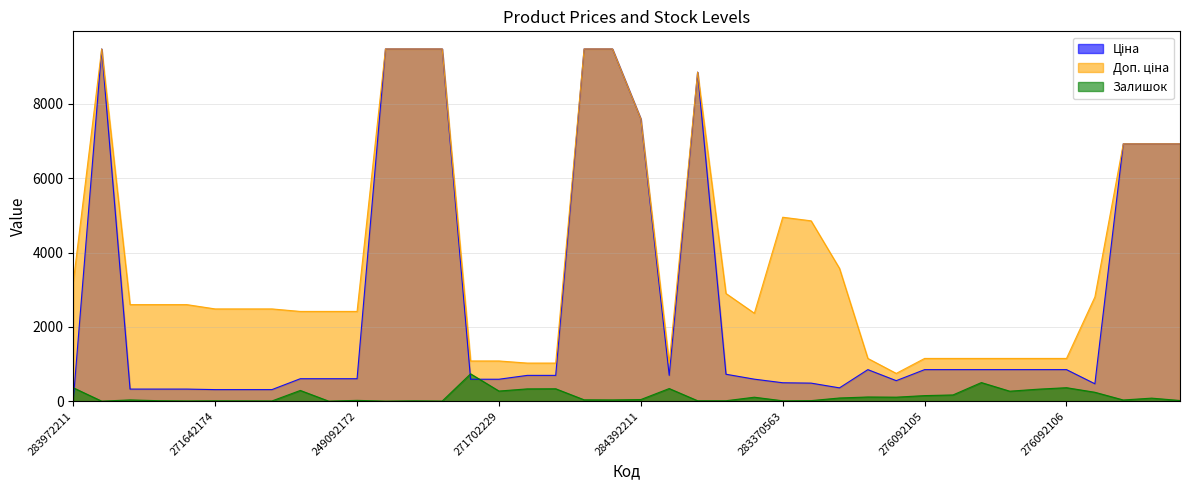

What is the label of the 14th point from the right?

283340563